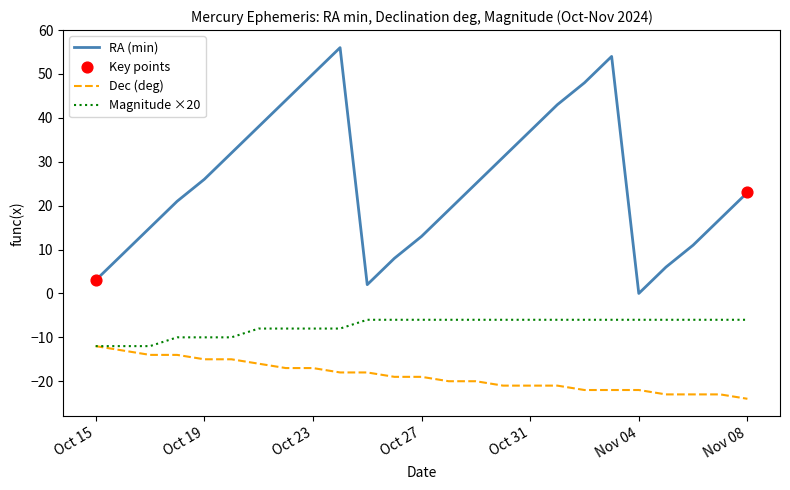

Which series has the largest total across all categories?

RA (min)